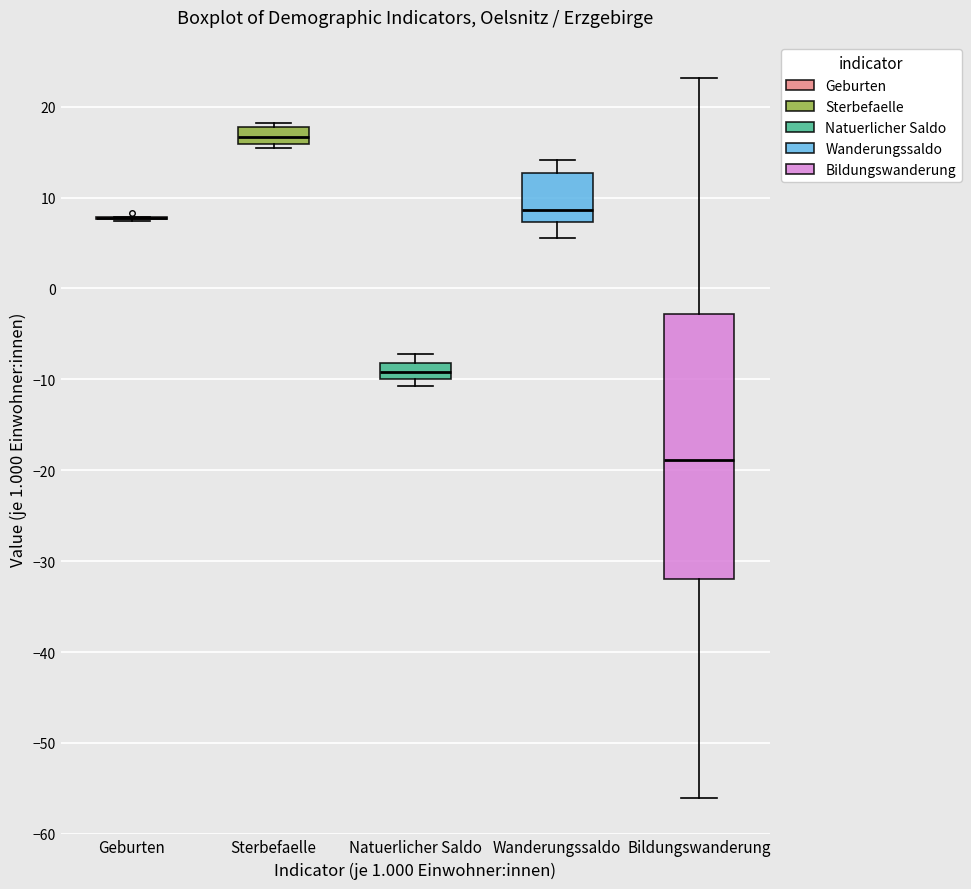

Reading left to right, read every box against the y-axis: the position of its median line, the range the box covers, and the ends of its whiskers. The values are not printed on the chart, so give them approximately, as read against the axis.

Geburten: box collapsed to a line at 8, whiskers 7 to 8
Sterbefaelle: median 17, box 16 to 18, whiskers 16 (just below the box's lower edge) to 18 (just above the box's upper edge)
Natuerlicher Saldo: median -9, box -10 to -8, whiskers -11 to -7
Wanderungssaldo: median 9, box 7 to 13, whiskers 6 to 14
Bildungswanderung: median -19, box -32 to -3, whiskers -56 to 23